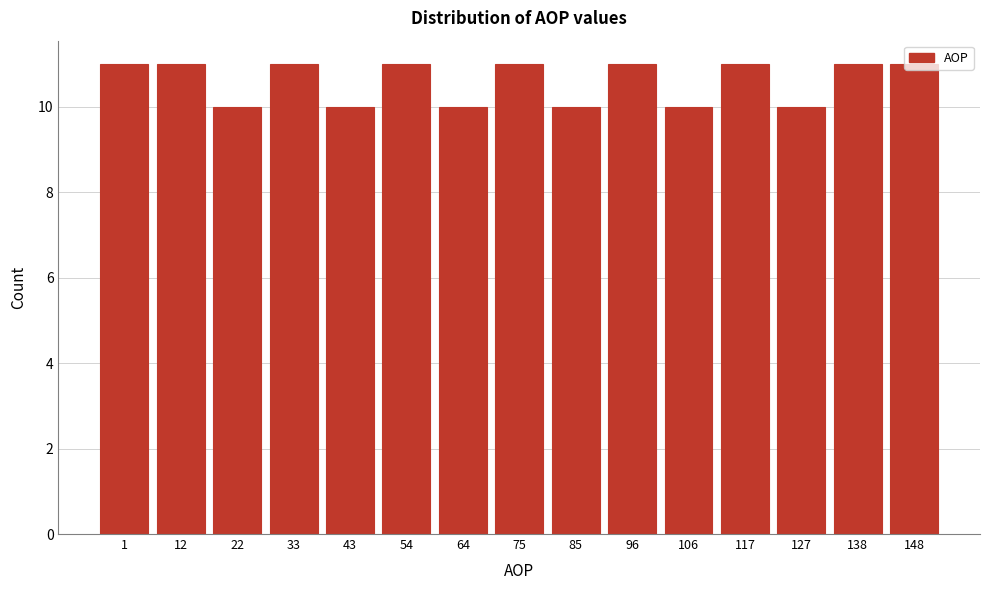

What is the greatest value displayed?

11